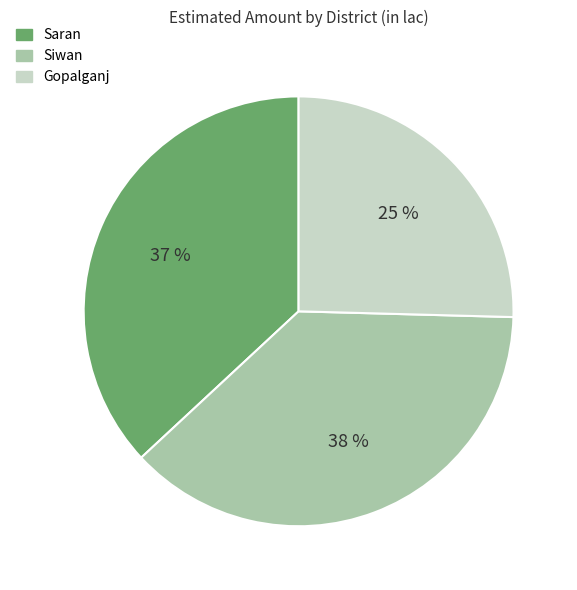

Does Siwan account for over 50% of the chart?

No